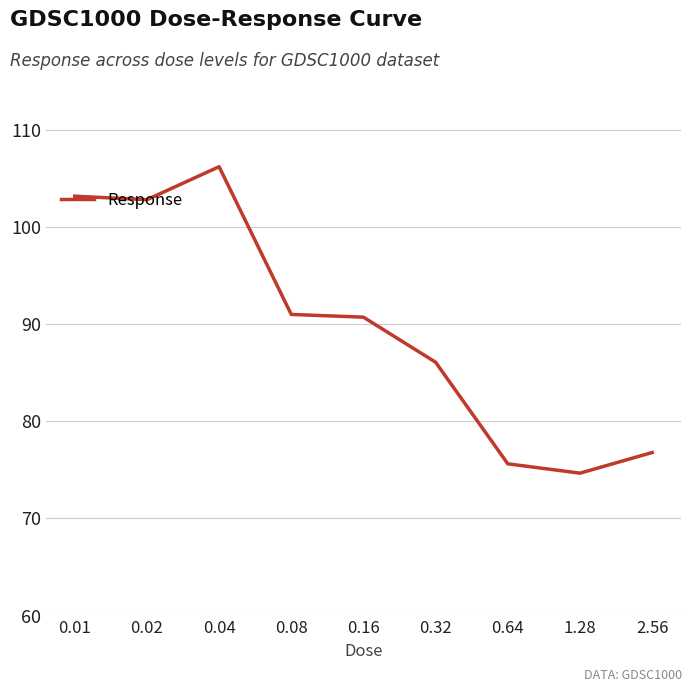

Count the number of data series in this chart.

1